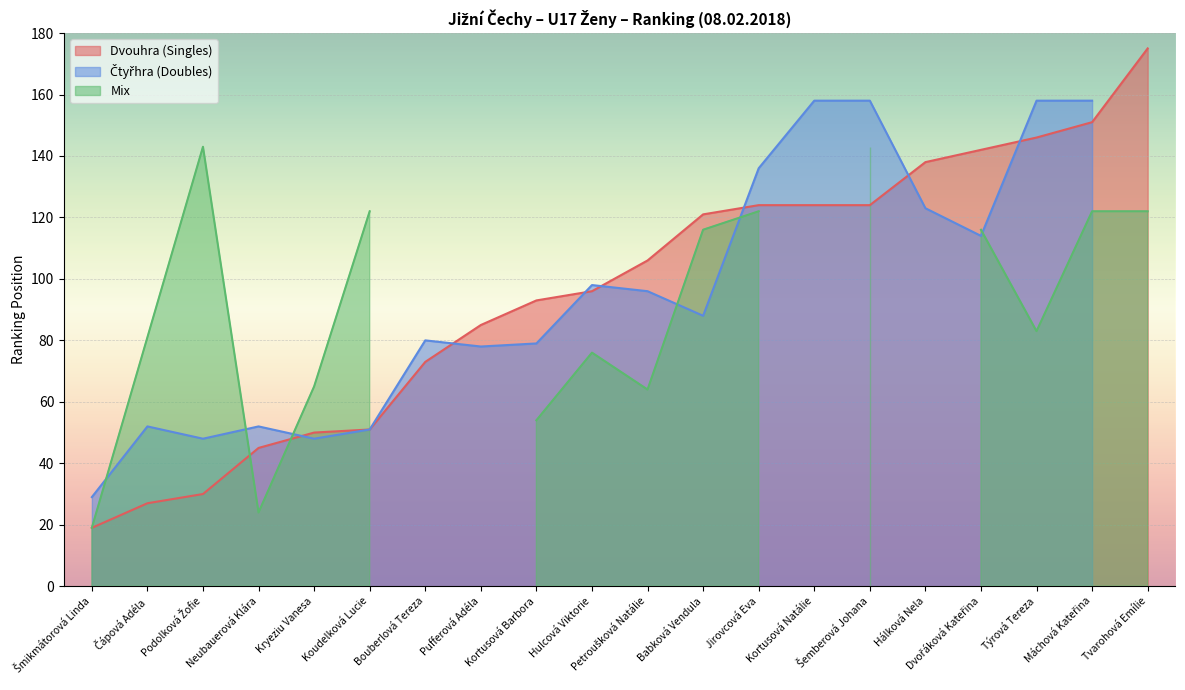

Is it true that Čtyřhra (Doubles) equals 32 at Babková Vendula?

False